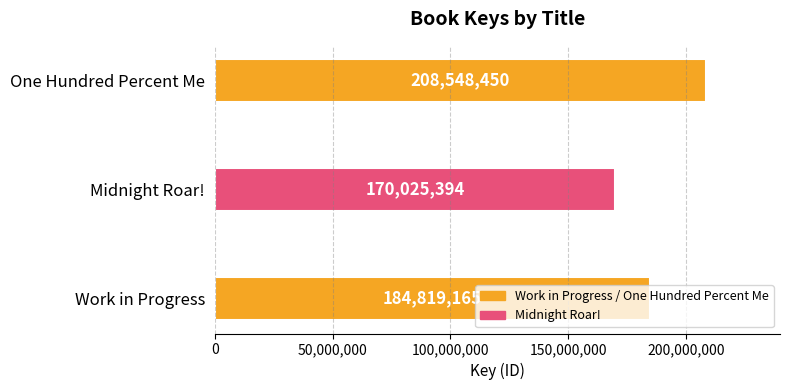

The chart shows a value of 375272332 at One Hundred Percent Me. True or false?

False